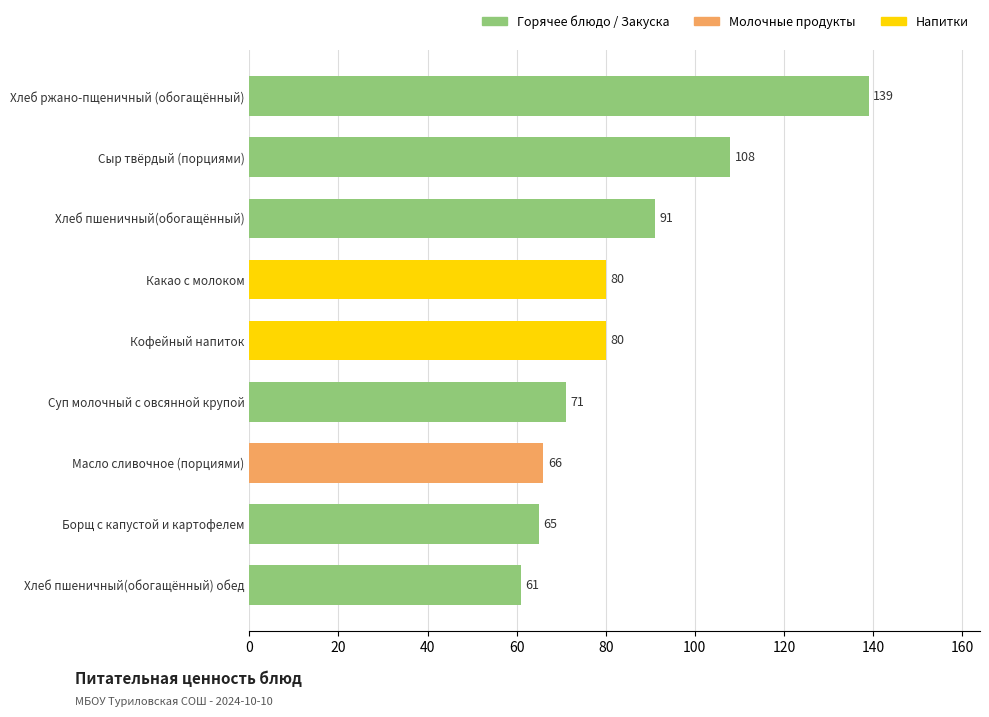

What is the difference between the maximum and second lowest values?

74